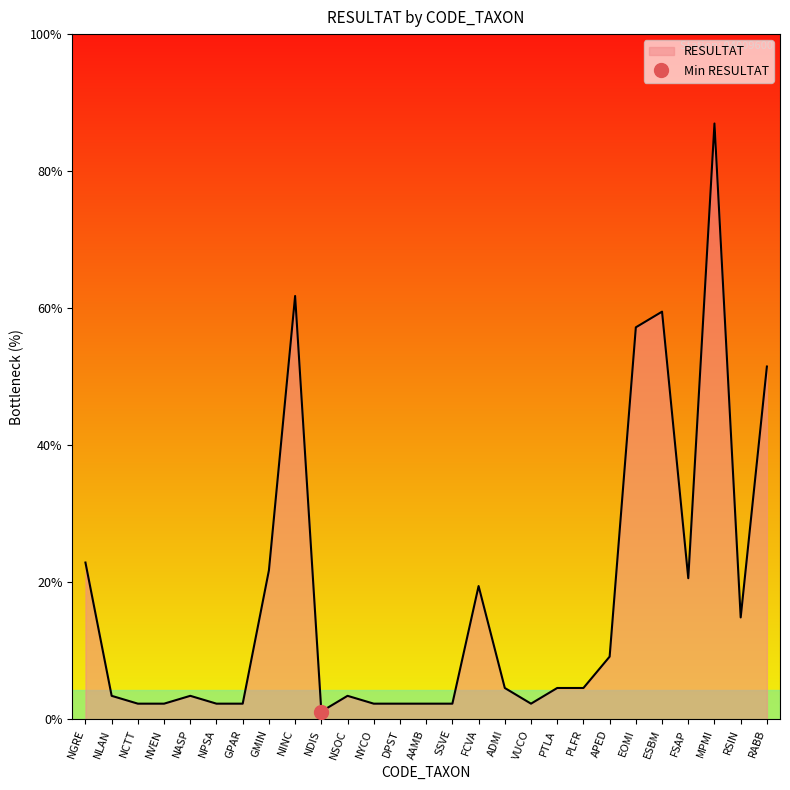

How many interior local peaks (higher than both neighbors) does the data have?

6